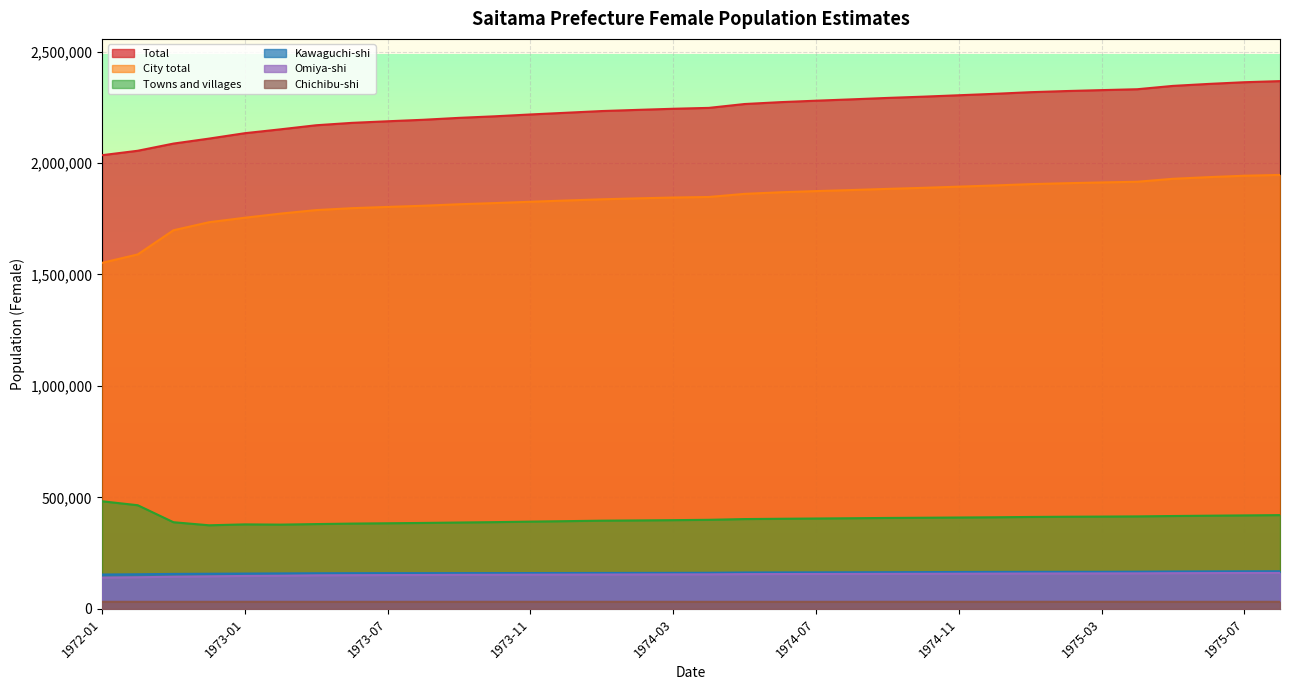

What is the difference between the Omiya-shi values at 1973-01 and 1973-09?

4980